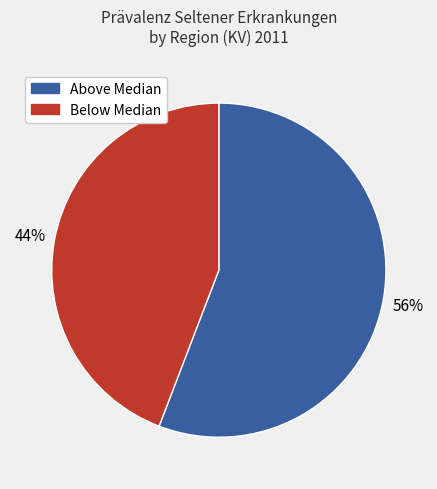

To the nearest percent, what is the average slice percentage?

50%